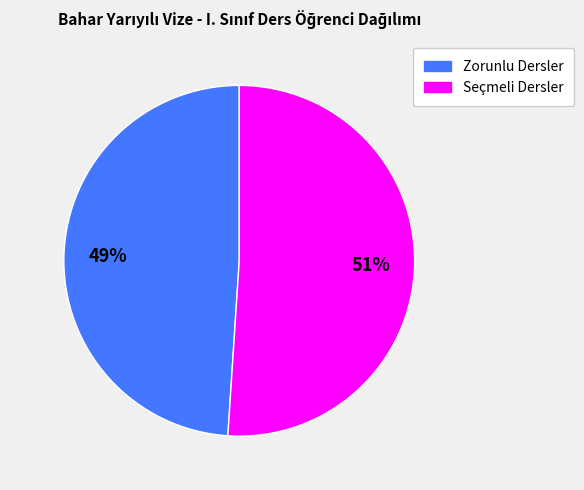

To the nearest percent, what is the average slice percentage?

50%